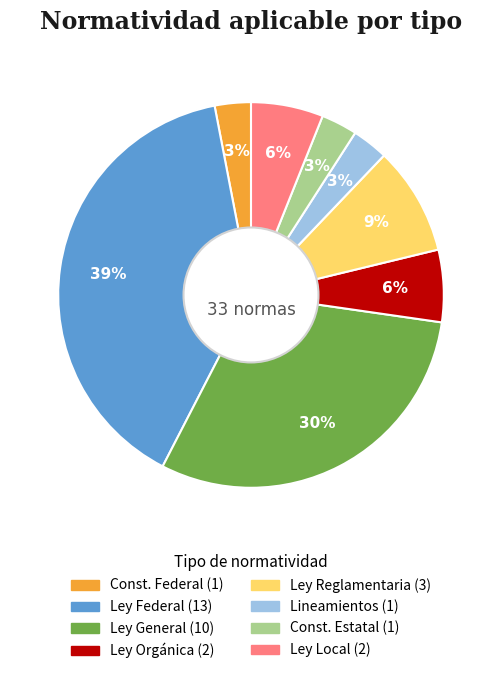

To the nearest percent, what is the average slice percentage?

12%